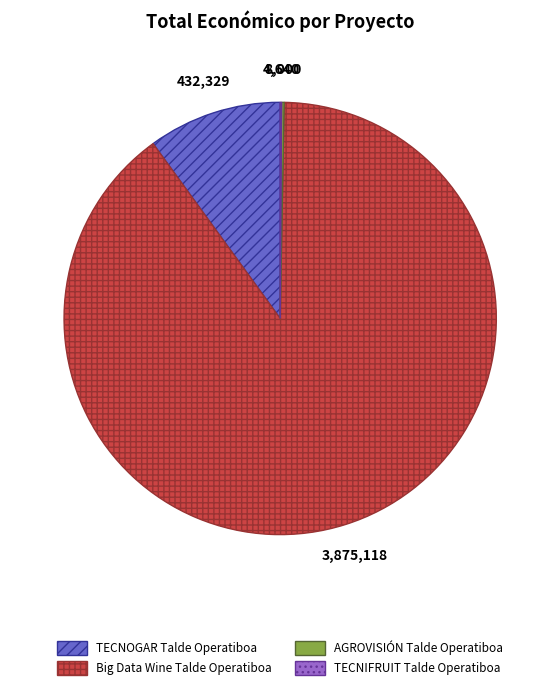

Is the sum of Big Data Wine and TECNOGAR greater than half?

Yes